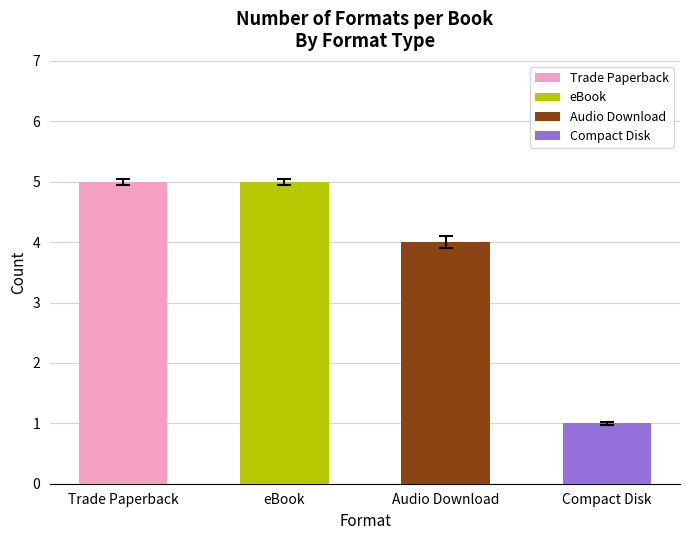

What is the difference between the values at Trade Paperback and Compact Disk?

4